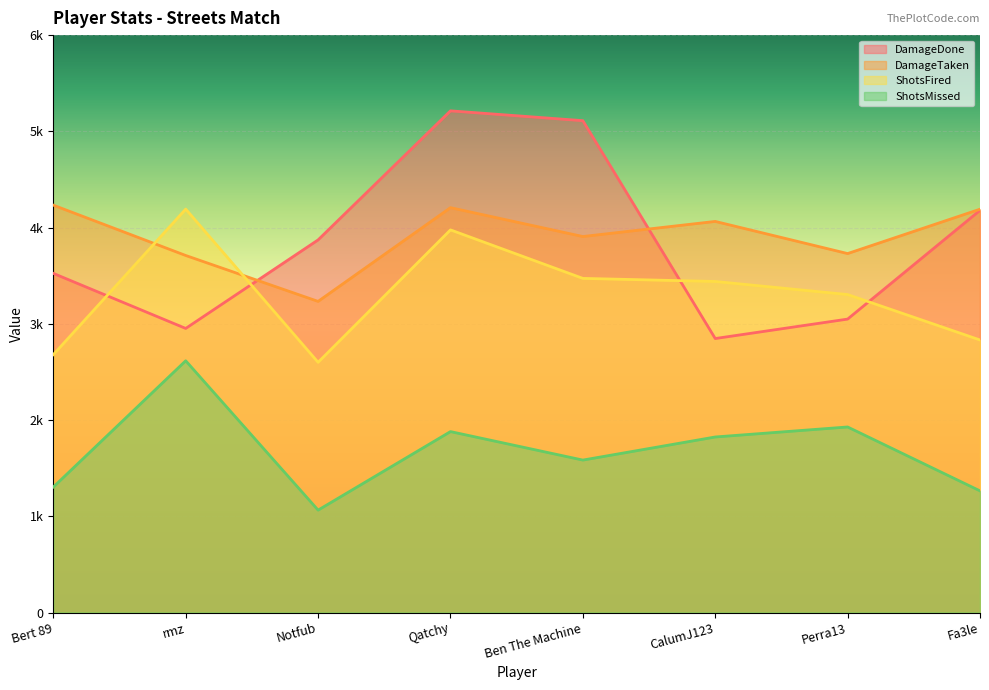

How many data points in ShotsMissed are less than 1824?

4